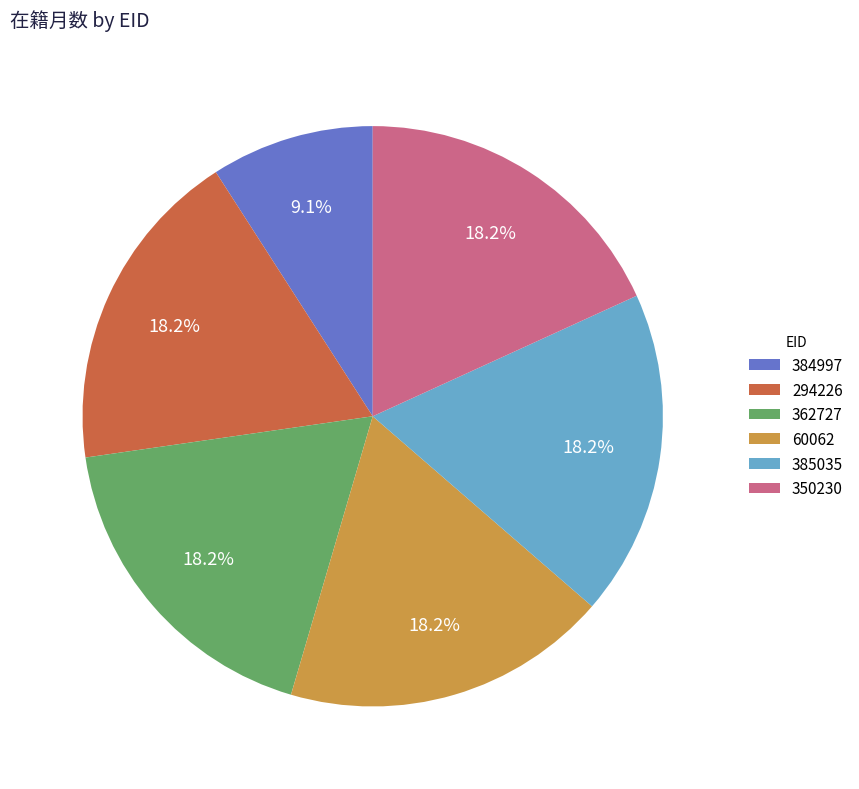

What percentage is the 294226 slice, to the nearest percent?

18%